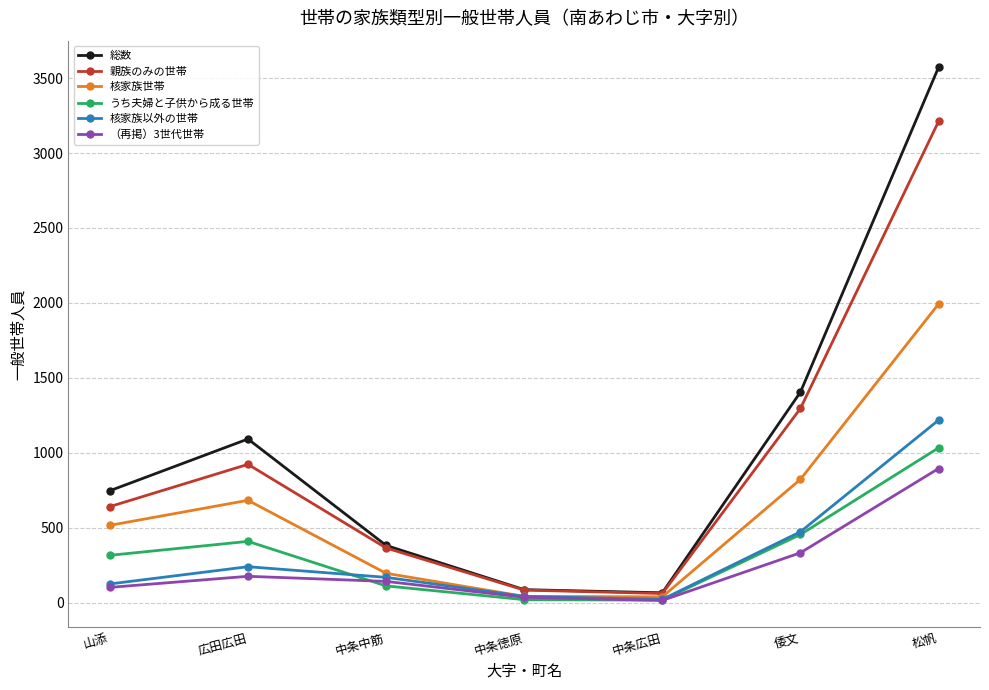

In 親族のみの世帯, how many points are higher than both neighbors (excluding endpoints)?

1